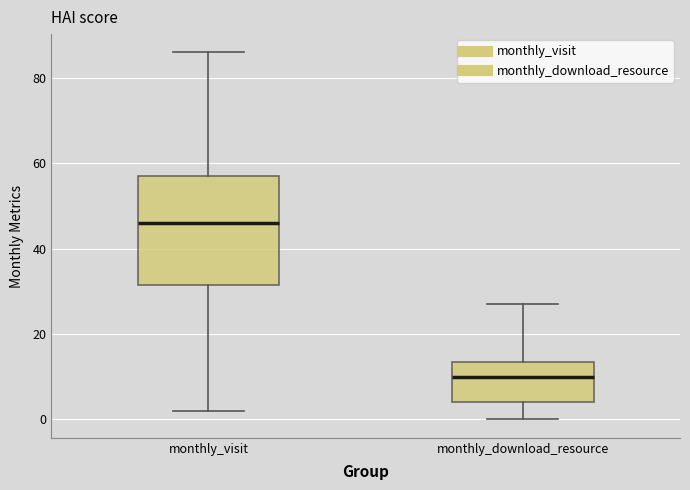

Reading left to right, read every box against the y-axis: the position of its median line, the range the box covers, and the ends of its whiskers. The values are not printed on the chart, so give them approximately, as read against the axis.

monthly_visit: median 46, box 32 to 58, whiskers 2 to 86
monthly_download_resource: median 10, box 4 to 14, whiskers 0 to 28